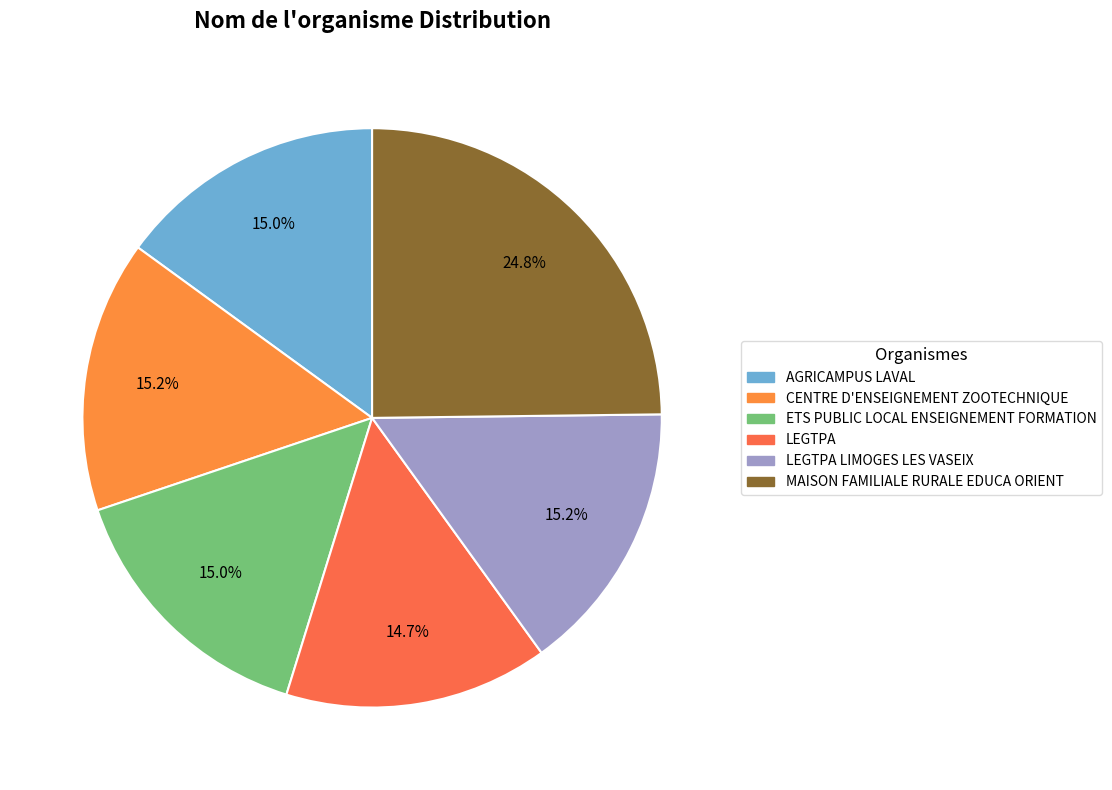

Which slice is the smallest?

LEGTPA